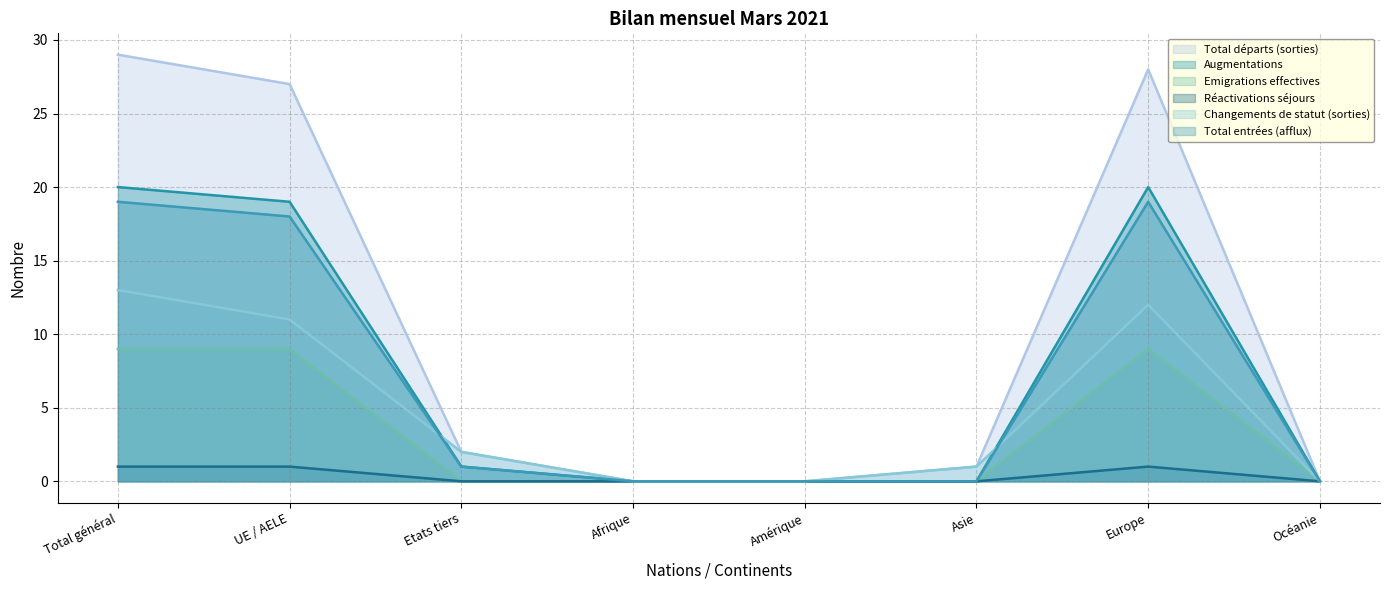

Reading left to right, list all the values displayed in this chart.

Total départs (sorties): Total général=29	UE / AELE=27	Etats tiers=2	Afrique=0	Amérique=0	Asie=1	Europe=28	Océanie=0
Augmentations: Total général=20	UE / AELE=19	Etats tiers=1	Afrique=0	Amérique=0	Asie=0	Europe=20	Océanie=0
Emigrations effectives: Total général=9	UE / AELE=9	Etats tiers=0	Afrique=0	Amérique=0	Asie=0	Europe=9	Océanie=0
Réactivations séjours: Total général=1	UE / AELE=1	Etats tiers=0	Afrique=0	Amérique=0	Asie=0	Europe=1	Océanie=0
Changements de statut (sorties): Total général=13	UE / AELE=11	Etats tiers=2	Afrique=0	Amérique=0	Asie=1	Europe=12	Océanie=0
Total entrées (afflux): Total général=19	UE / AELE=18	Etats tiers=1	Afrique=0	Amérique=0	Asie=0	Europe=19	Océanie=0